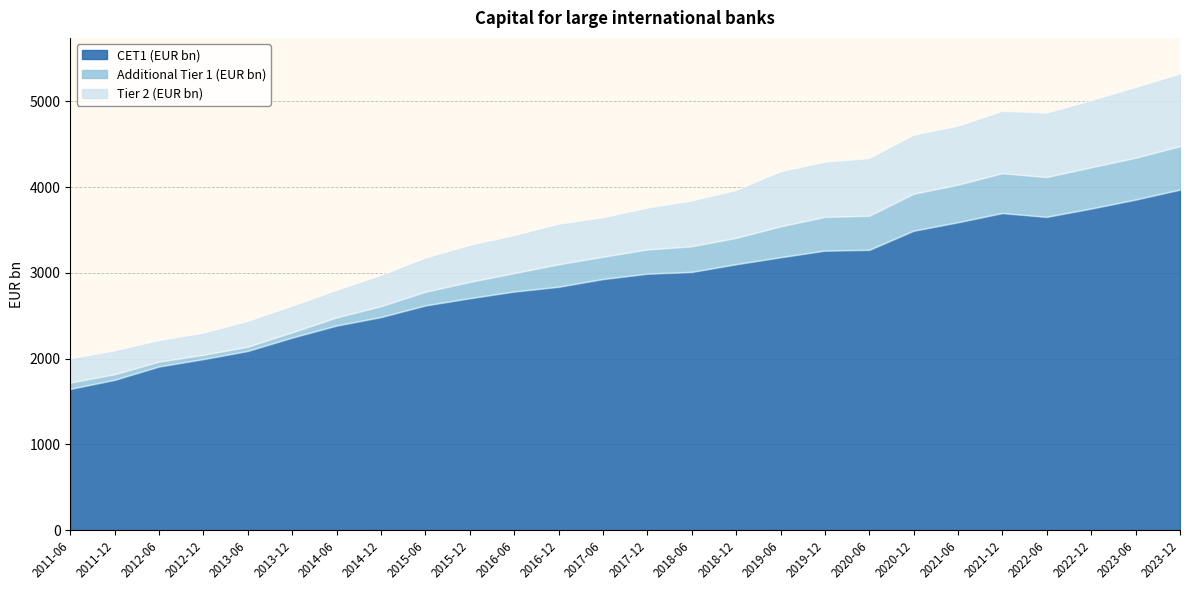

Between 2020-06 and 2022-06, which is larger?

2022-06